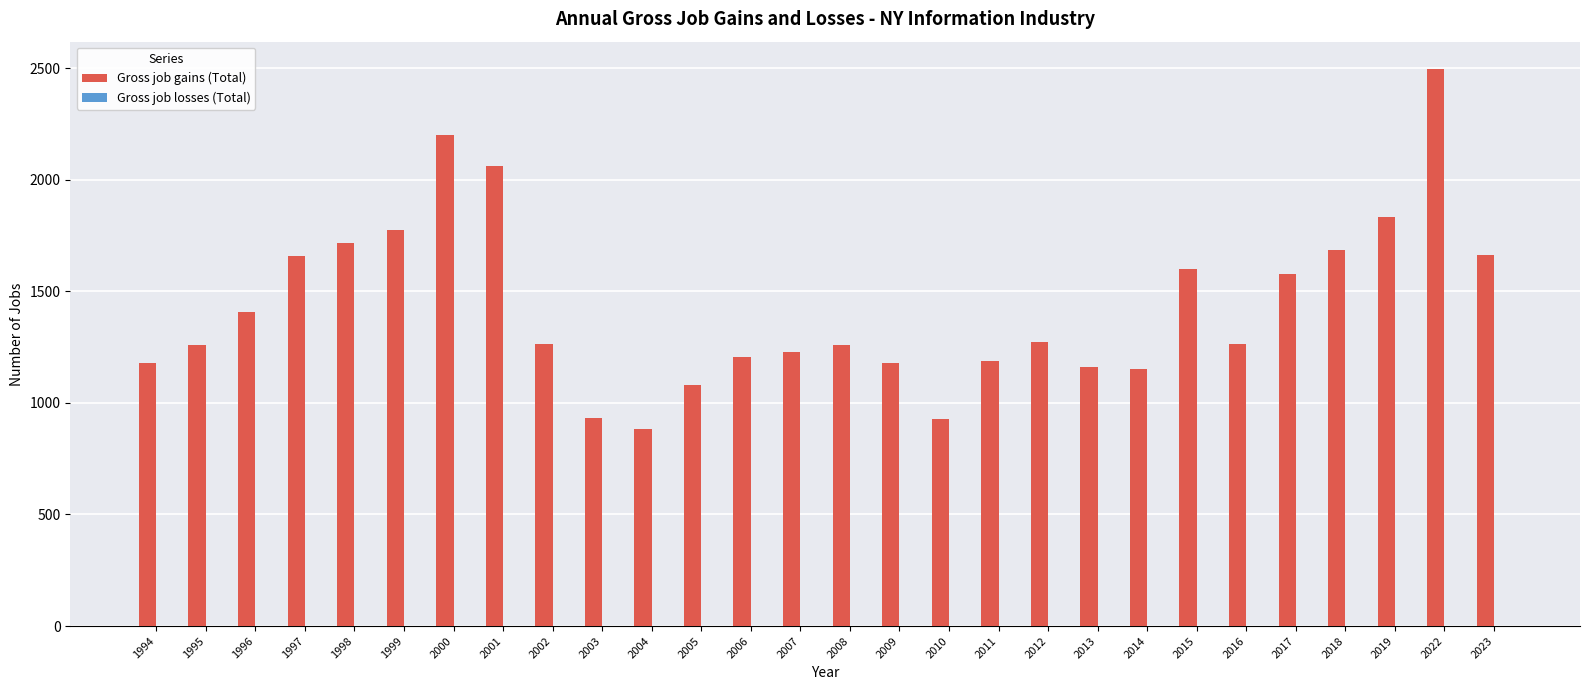

How many series are shown in this chart?

1